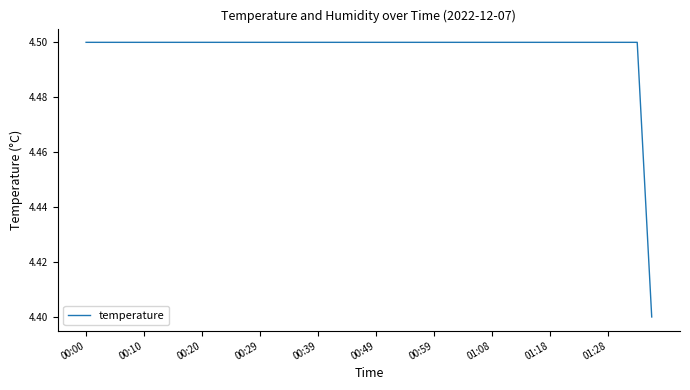

Does the chart display data point markers on the line(s)?

No